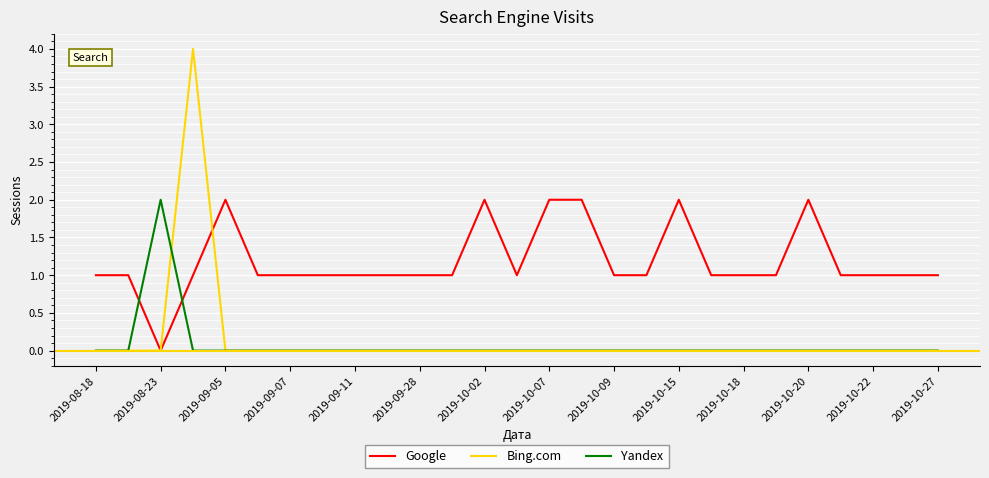

What is the difference between the maximum and second lowest values in the Yandex series?

2